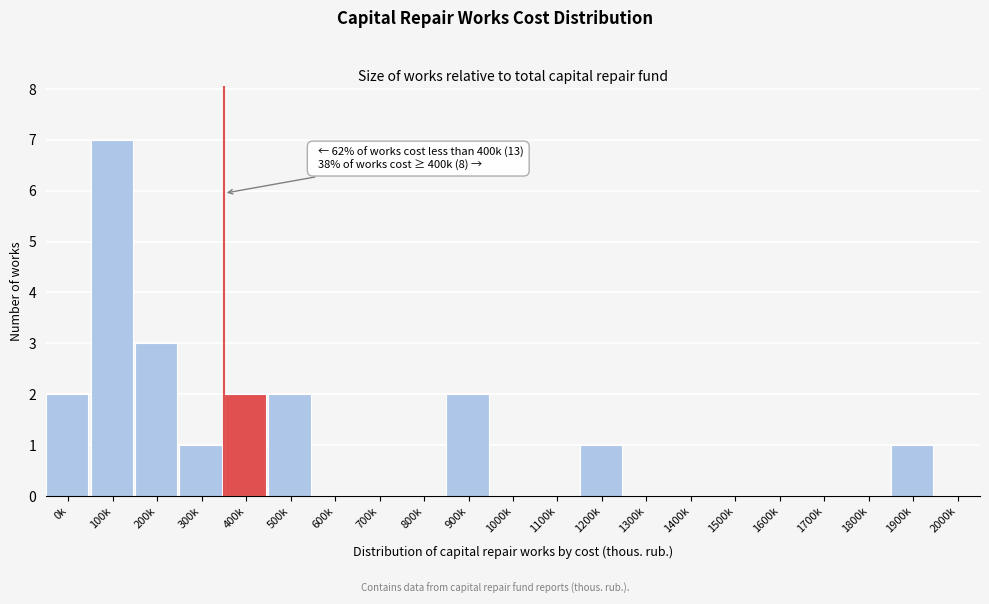

Reading right to left, what are all the values shown in this chart?

2000k=0	1900k=1	1800k=0	1700k=0	1600k=0	1500k=0	1400k=0	1300k=0	1200k=1	1100k=0	1000k=0	900k=2	800k=0	700k=0	600k=0	500k=2	400k=2	300k=1	200k=3	100k=7	0k=2